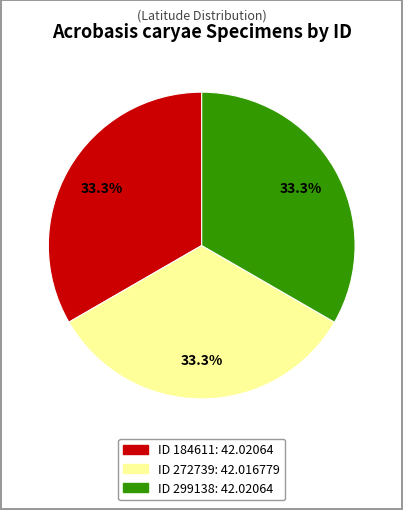

Is there any slice that represents more than half of the pie?

No